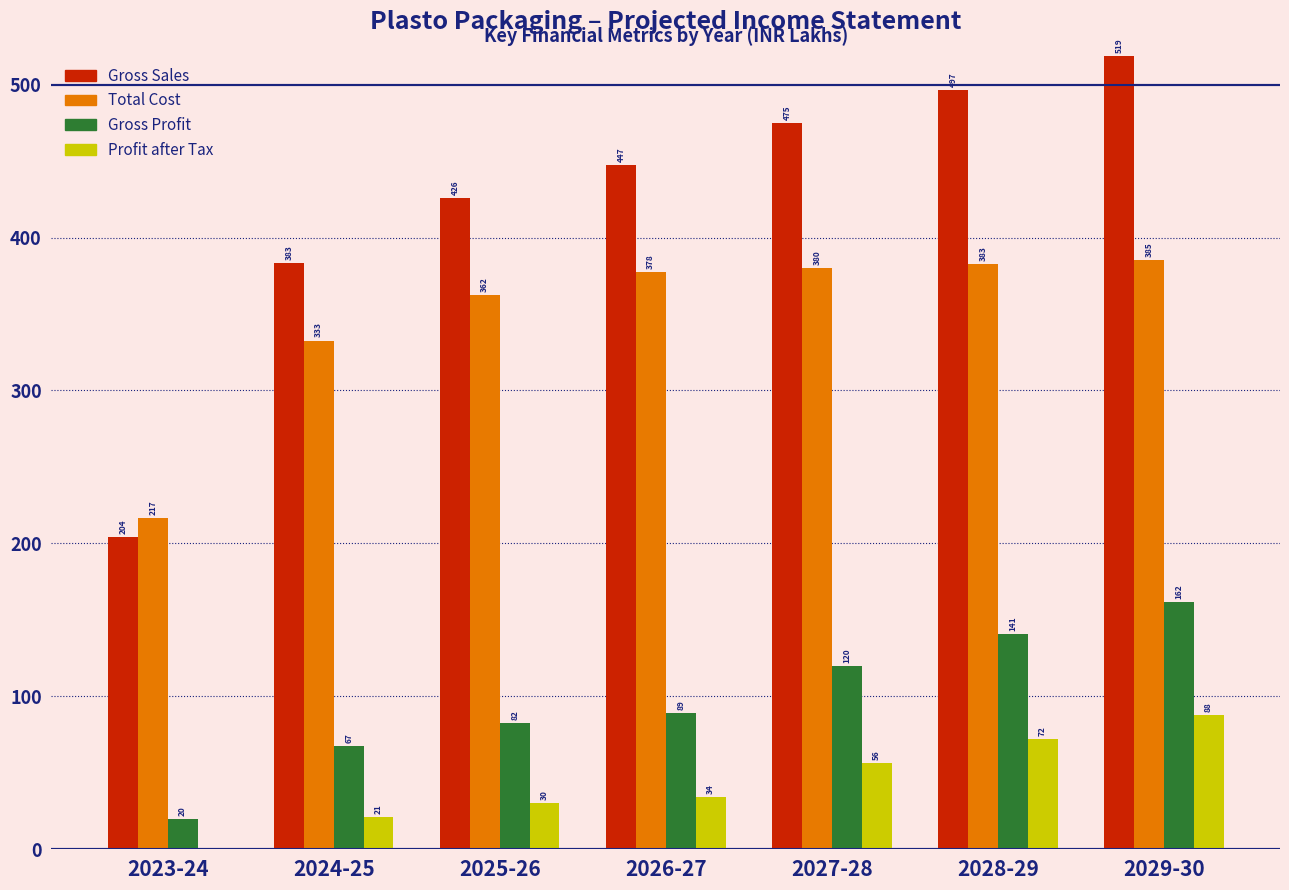

What is the greatest value displayed?

518.8